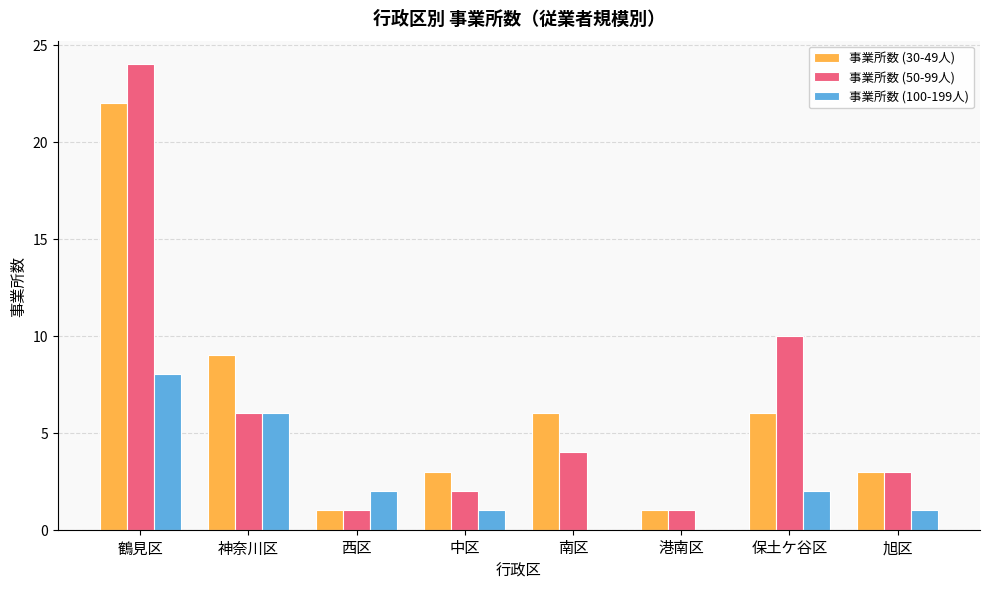

At which category is the sum across all series the highest?

鶴見区